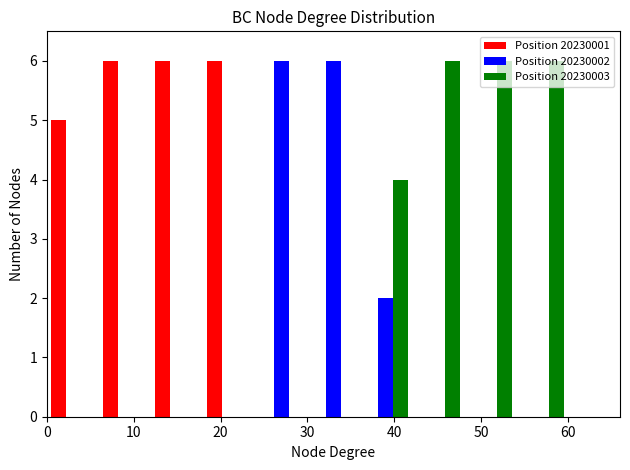

Reading left to right, list every range on the x-axis with the height of the bar of each series over it. The values are not printed on the chart, so give them approximately, as read against the axis.

0 to 6: Position 20230001=5	Position 20230002=0	Position 20230003=0
6 to 12: Position 20230001=6	Position 20230002=0	Position 20230003=0
12 to 18: Position 20230001=6	Position 20230002=0	Position 20230003=0
18 to 24: Position 20230001=6	Position 20230002=0	Position 20230003=0
24 to 30: Position 20230001=0	Position 20230002=6	Position 20230003=0
30 to 36: Position 20230001=0	Position 20230002=6	Position 20230003=0
36 to 42: Position 20230001=0	Position 20230002=2	Position 20230003=4
42 to 48: Position 20230001=0	Position 20230002=0	Position 20230003=6
48 to 54: Position 20230001=0	Position 20230002=0	Position 20230003=6
54 to 60: Position 20230001=0	Position 20230002=0	Position 20230003=6